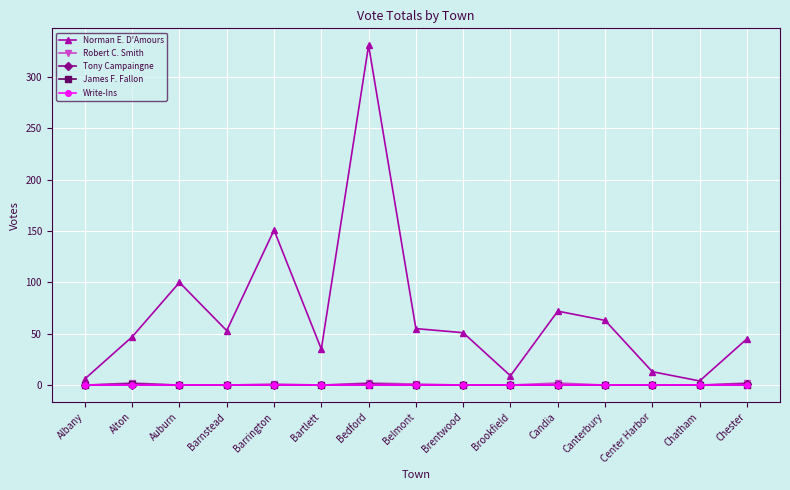

What value does the Norman E. D'Amours series have at Brookfield?

9